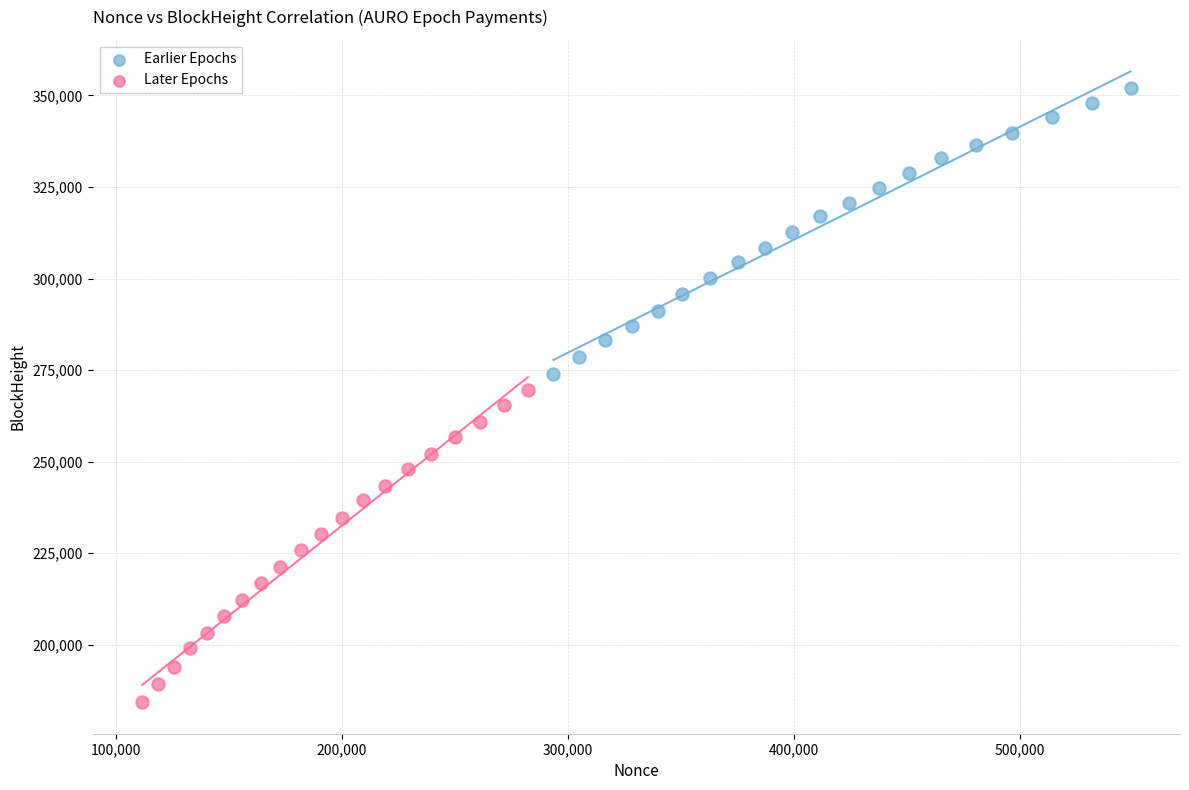

Which series contains the highest Y value?

Earlier Epochs